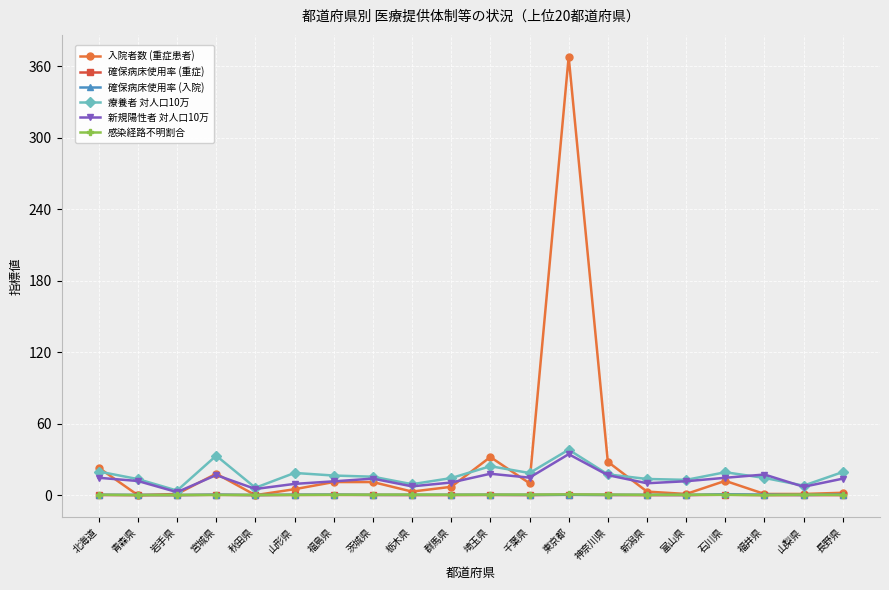

What are all the series names shown in the legend?

入院者数 (重症患者), 確保病床使用率 (重症), 確保病床使用率 (入院), 療養者 対人口10万, 新規陽性者 対人口10万, 感染経路不明割合